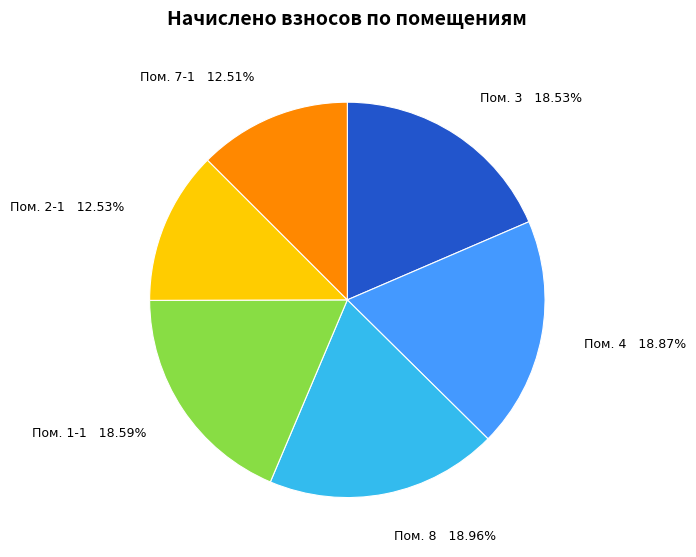

Do Пом. 2-1 and Пом. 4 together represent more than half of the pie?

No